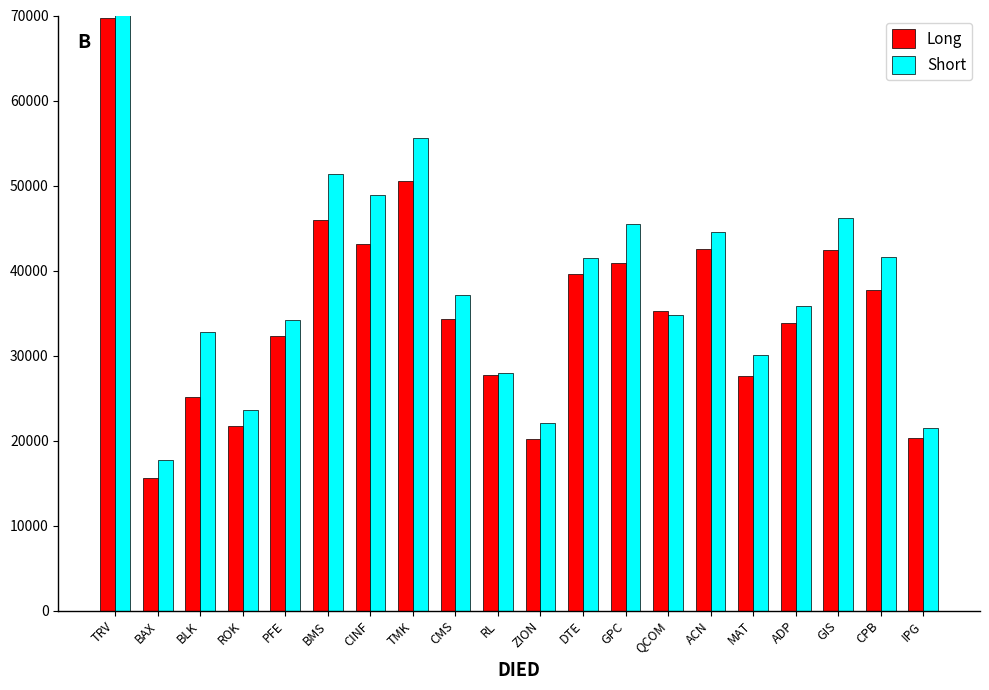

The Short series shows 16909.7 at RL. True or false?

False